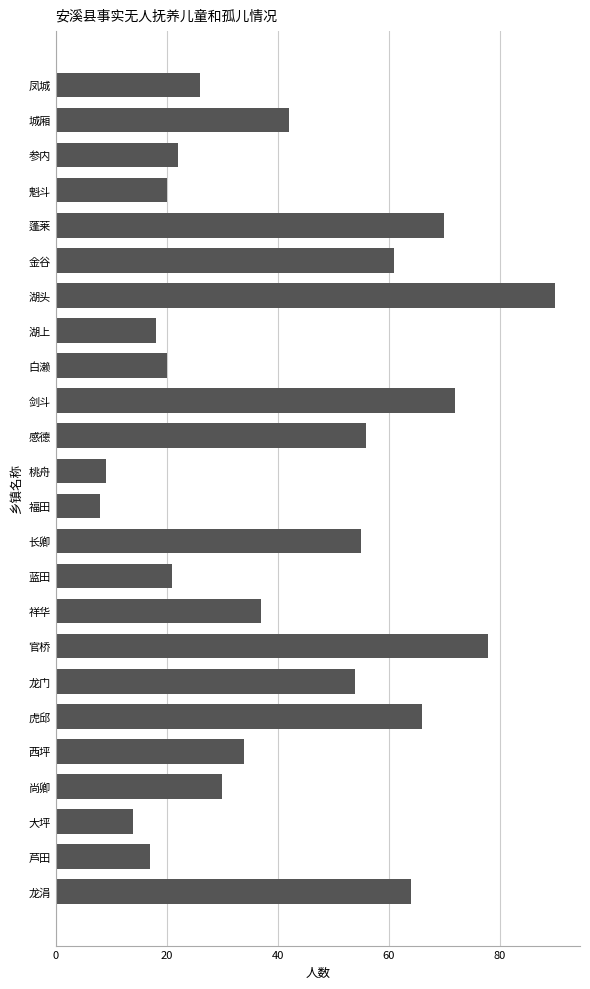

Read the value at 西坪.

34